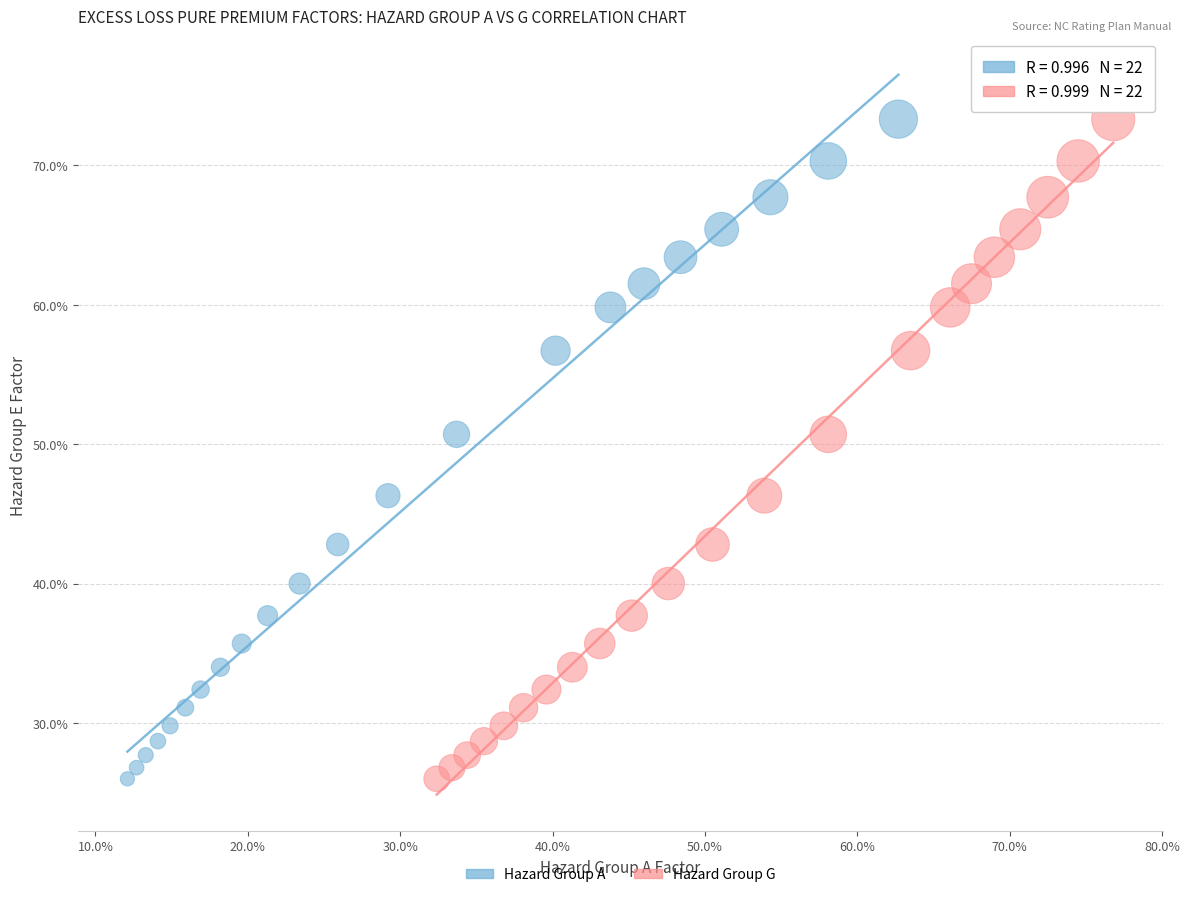

What are all the series names shown in the legend?

Hazard Group A, Hazard Group G